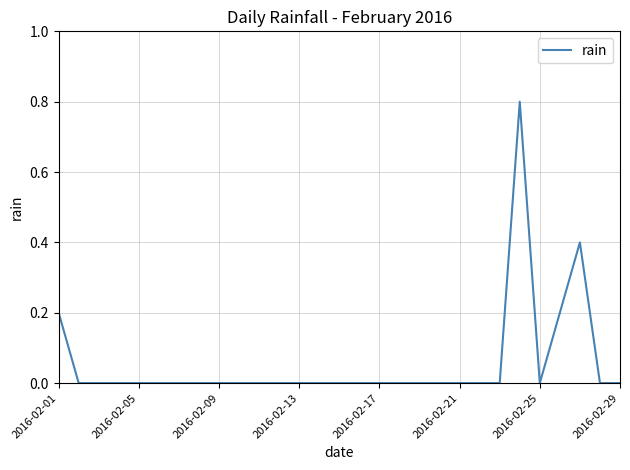

What is the difference between the maximum and minimum values?

0.8